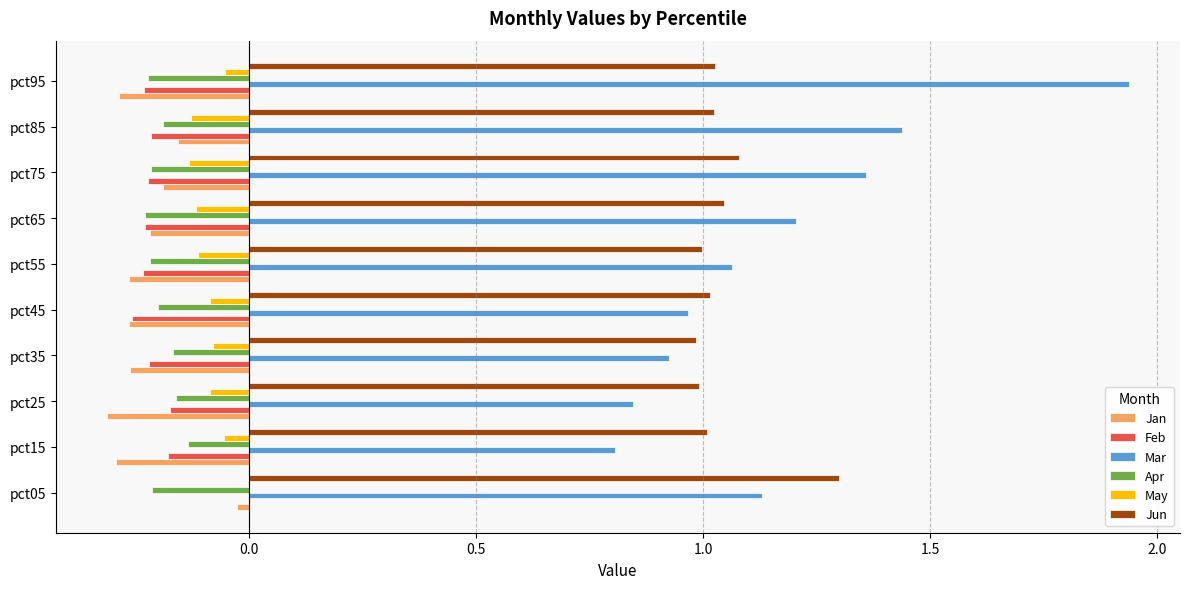

What is the sum of the Jun values at pct55 and pct95?

2.0